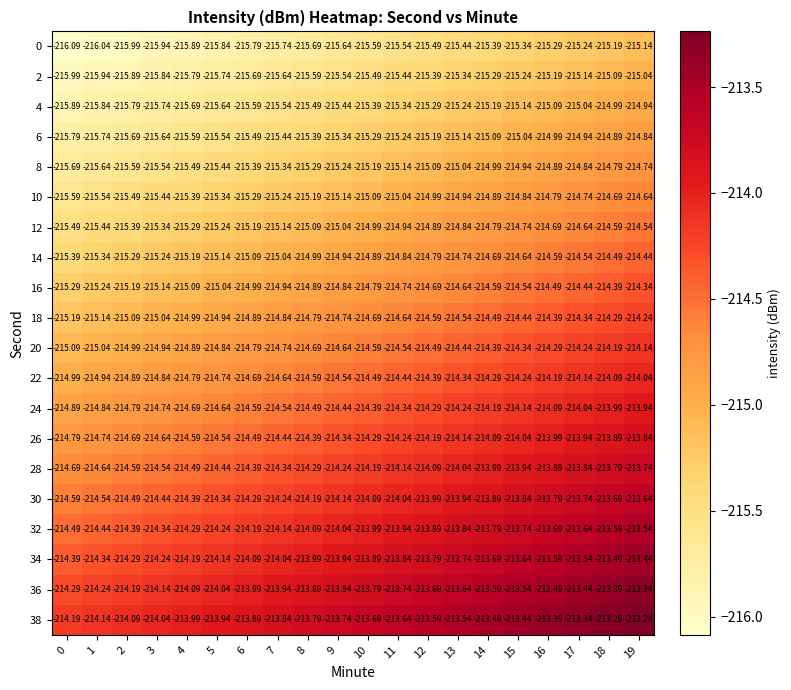

At which category is the sum across all series the highest?

19